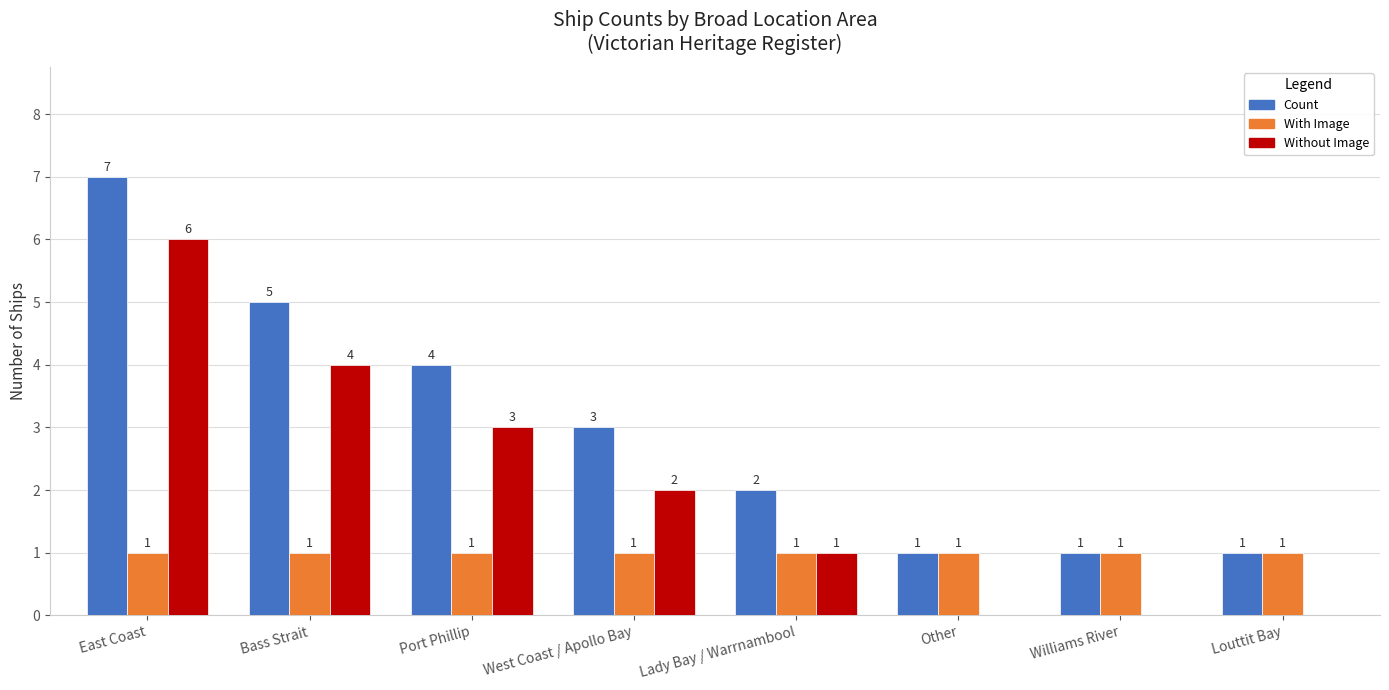

How many Count values are between 1 and 5?

7